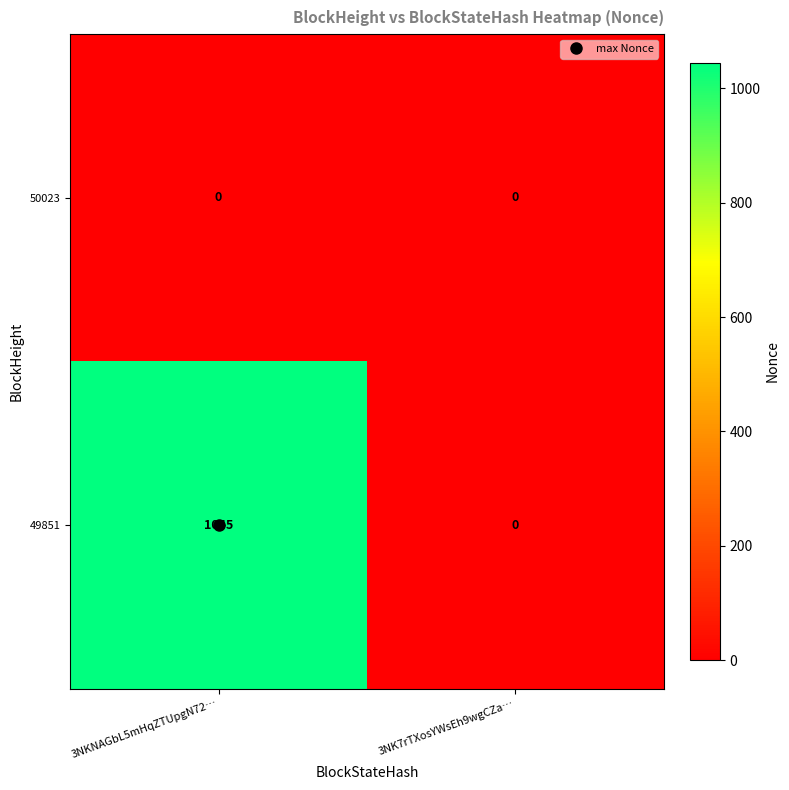

Which series has the largest range (max minus min)?

49851